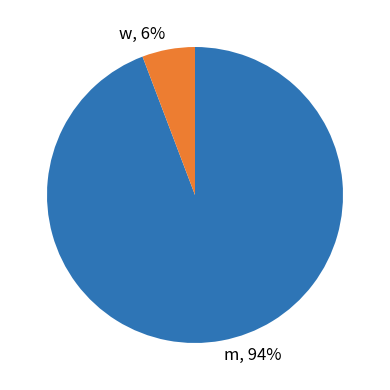

Which slice is the largest?

m